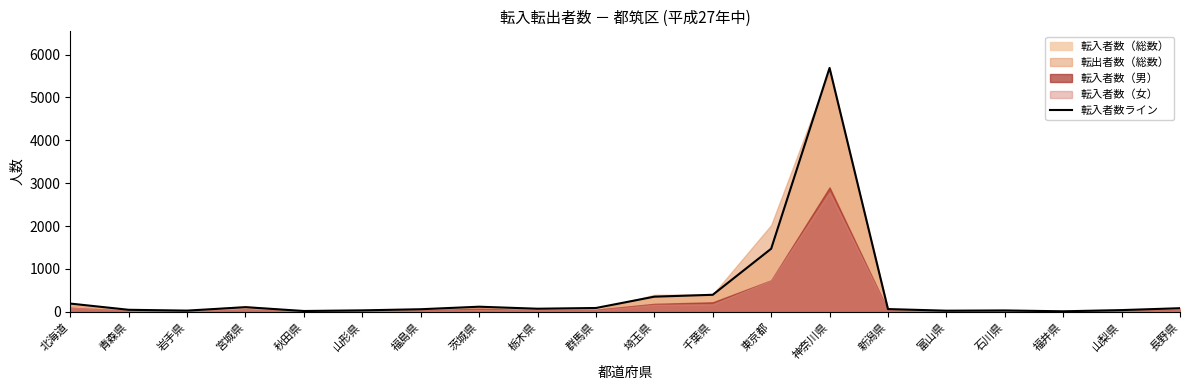

Where does the data first go above 73?

北海道